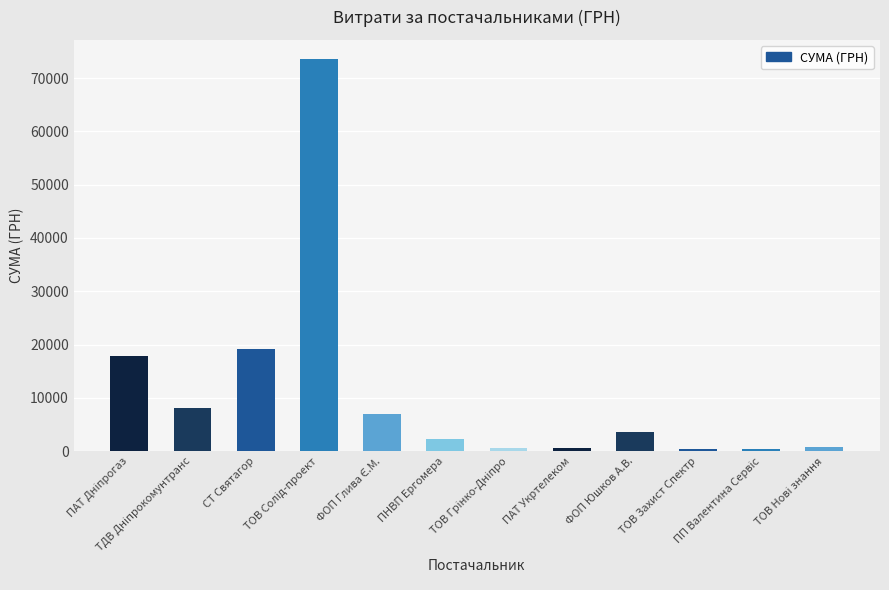

What is the sum of all values?

134304.6